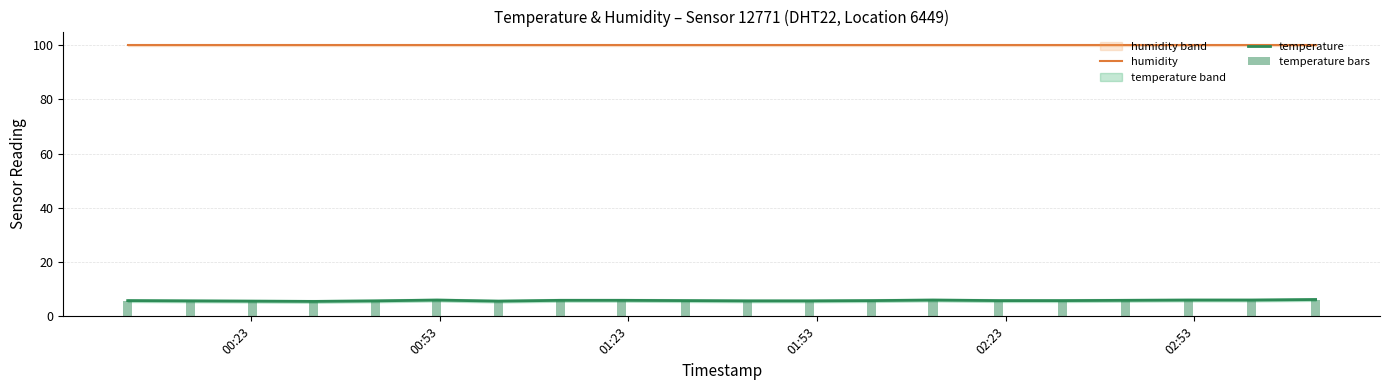

What is the maximum value for temperature?

6.2